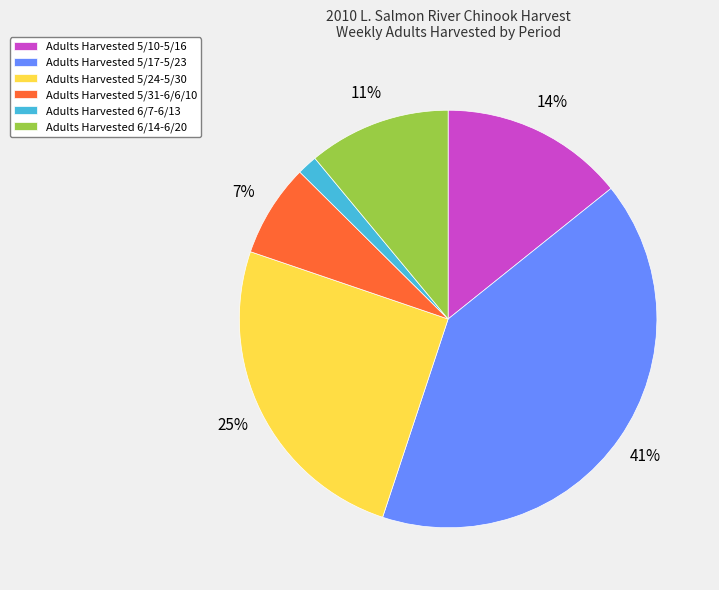

Is there any slice that represents more than half of the pie?

No